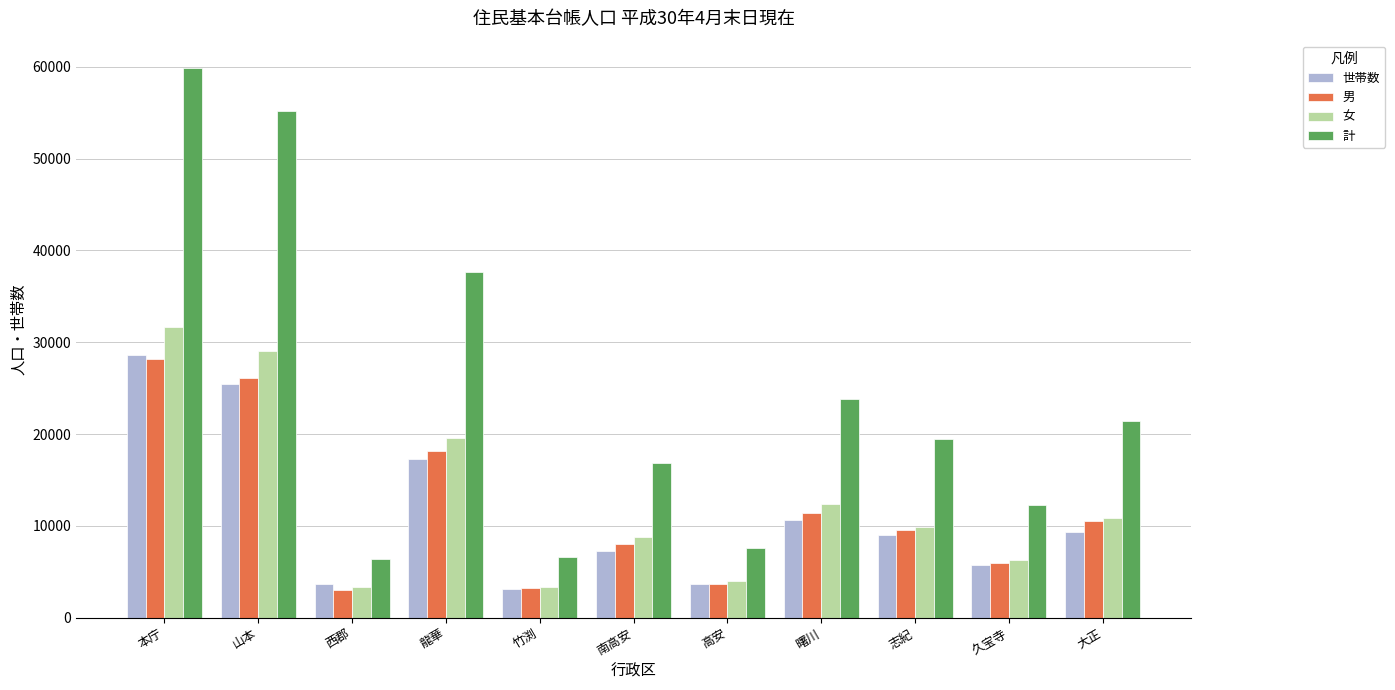

What is the spread (max minus min) of values at 西郡?

3368